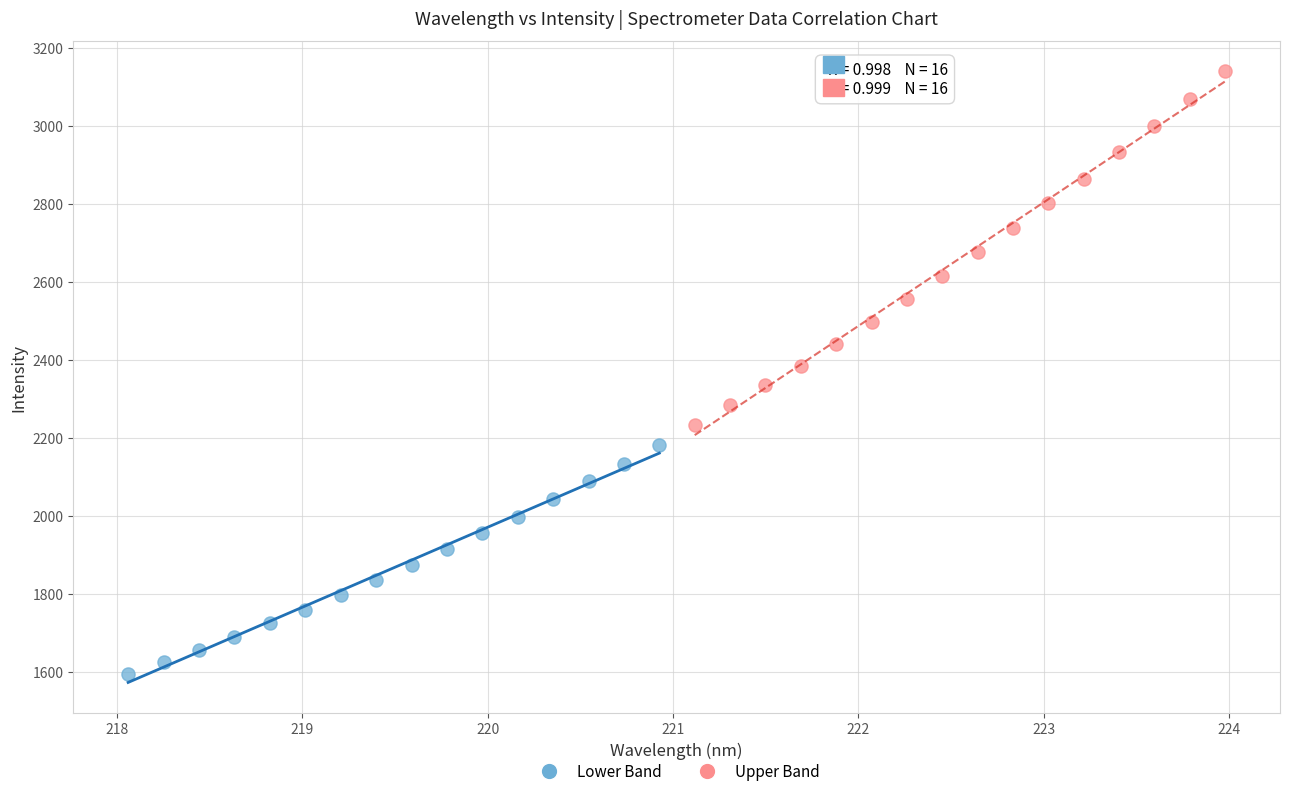

Which series has the widest spread of Y values?

Upper Band